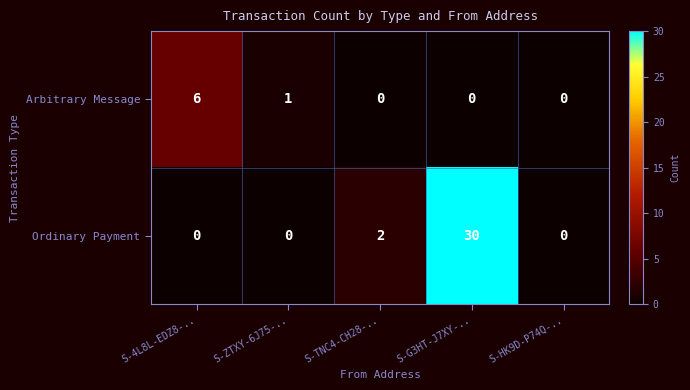

List the series in order of their peak value, lowest first.

Arbitrary Message, Ordinary Payment